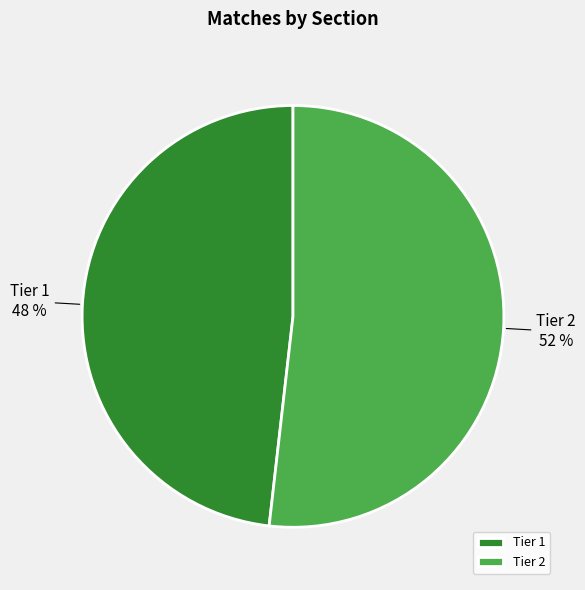

What is the ratio of the value at Tier 1 to the value at Tier 2?

0.9